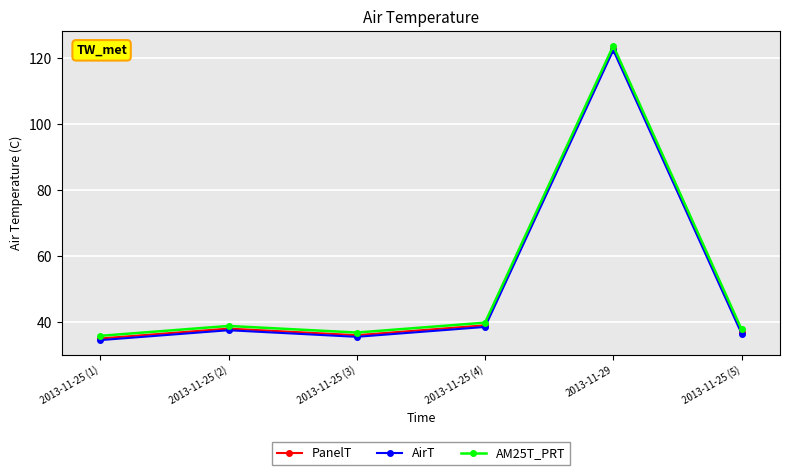

At which label does AirT first exceed 37?

2013-11-25 (2)